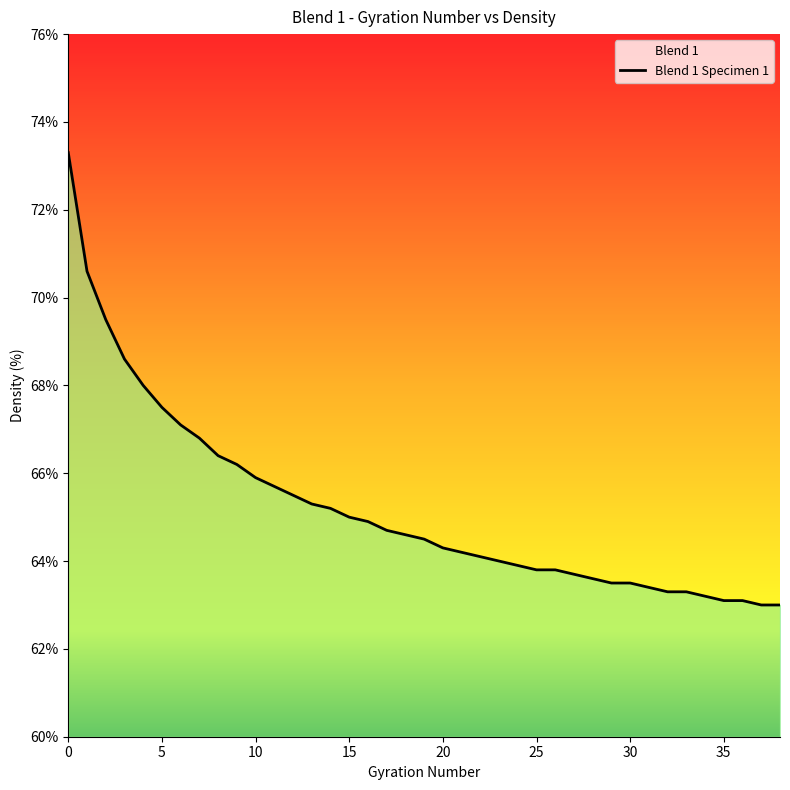

Reading left to right, what are all the values shown in this chart?

73.3	70.6	69.5	68.6	68.0	67.5	67.1	66.8	66.4	66.2	65.9	65.7	65.5	65.3	65.2	65.0	64.9	64.7	64.6	64.5	64.3	64.2	64.1	64.0	63.9	63.8	63.8	63.7	63.6	63.5	63.5	63.4	63.3	63.3	63.2	63.1	63.1	63.0	63.0